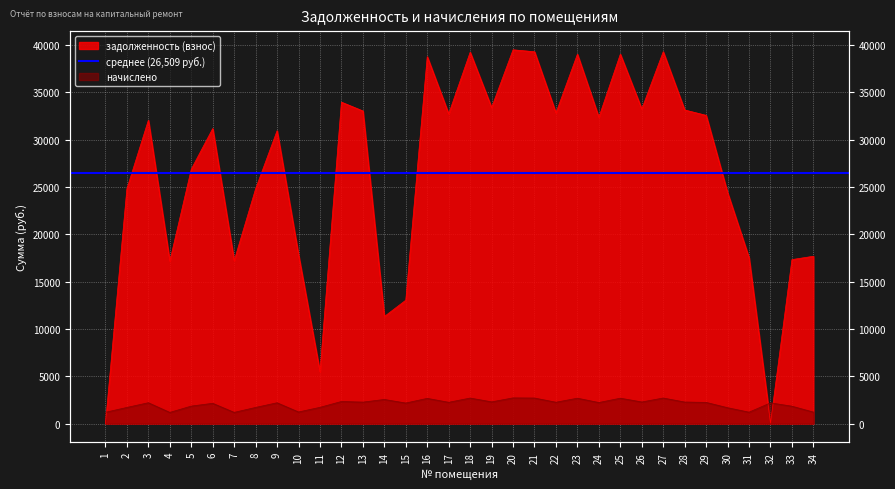

At 7, list the series in order from smallest to largest.

начислено, задолженность (взнос)